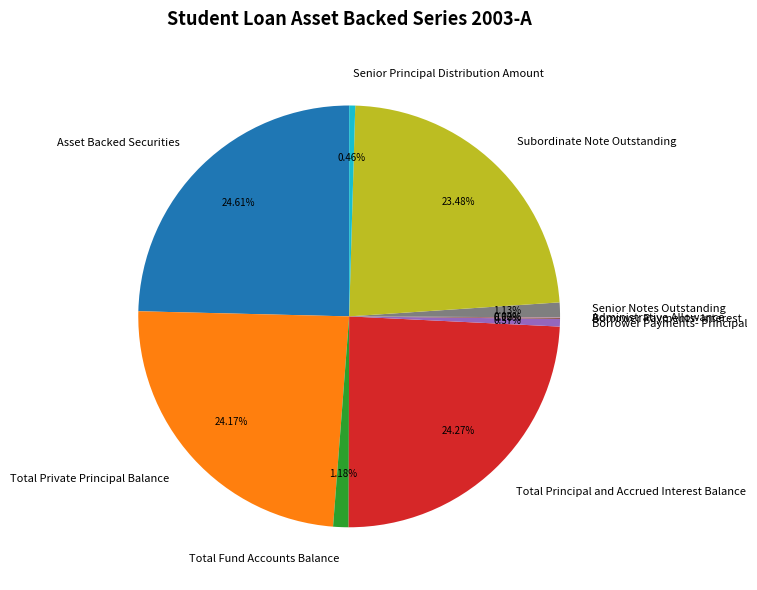

Does any single category account for the majority?

No